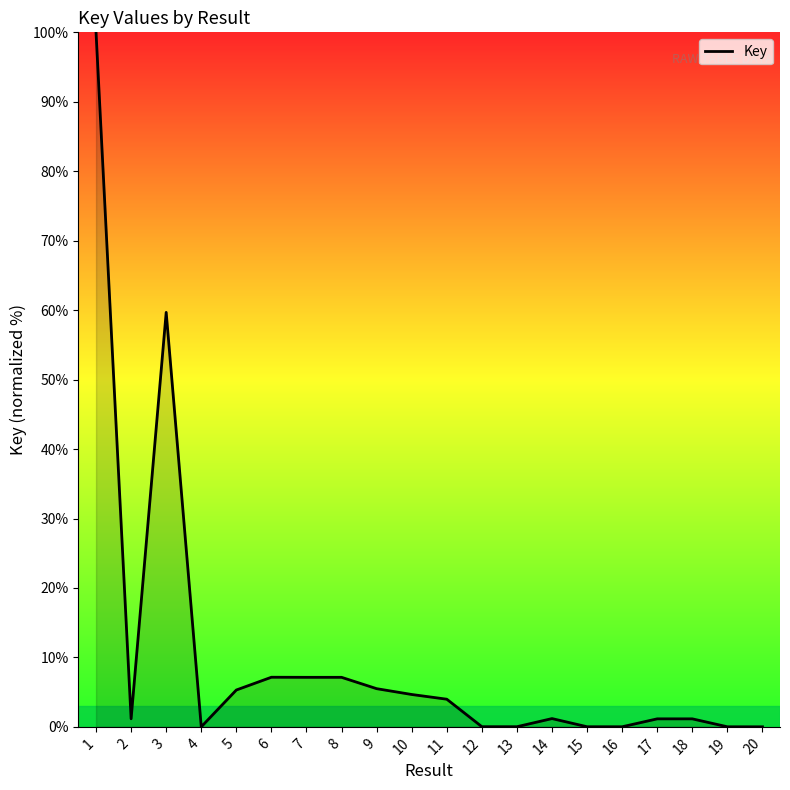

How many distinct data groups are displayed?

1